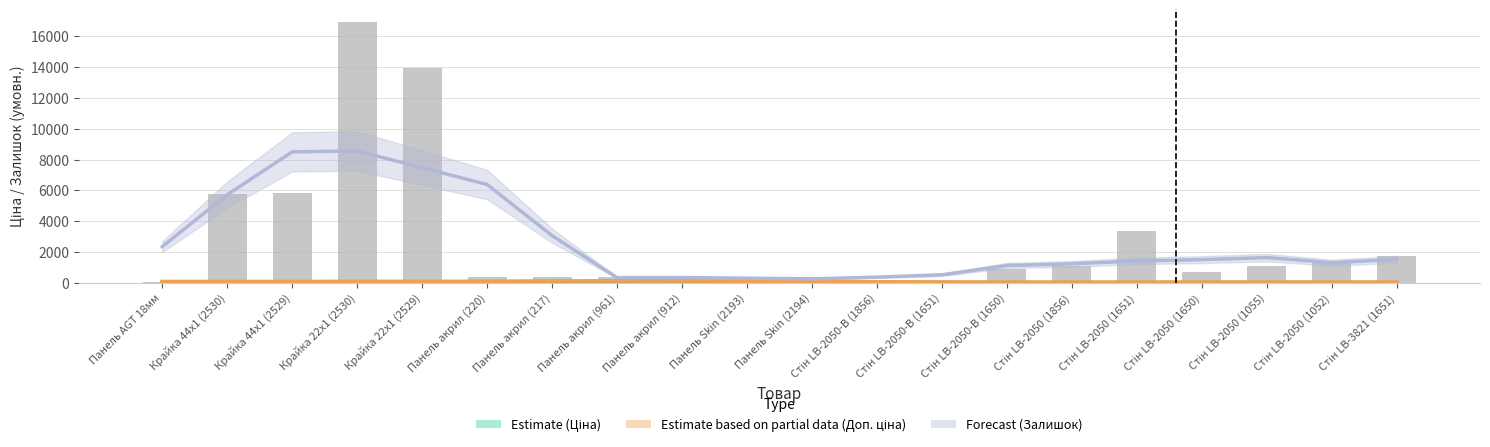

Reading left to right, list all the values displayed in this chart.

Estimate (Ціна): 34.5	23.3	12.0	23.1	45.2	67.4	89.6	108.3	104.7	84.1	63.5	42.9	26.3	9.7	10.0	10.3	10.7	9.9	9.2	8.4
Estimate based on partial data (Доп. ціна): 79.7	79.7	79.8	90.8	90.4	89.9	100.9	108.3	104.7	89.5	74.2	59.0	48.8	38.6	40.0	41.4	42.8	42.6	42.3	42.1
Forecast (Залишок): 2340.0	5712.0	8496.0	8556.0	7468.0	6376.0	3056.0	328.0	332.0	292.0	248.0	360.0	512.0	1116.0	1224.0	1412.0	1496.0	1628.0	1300.0	1512.0